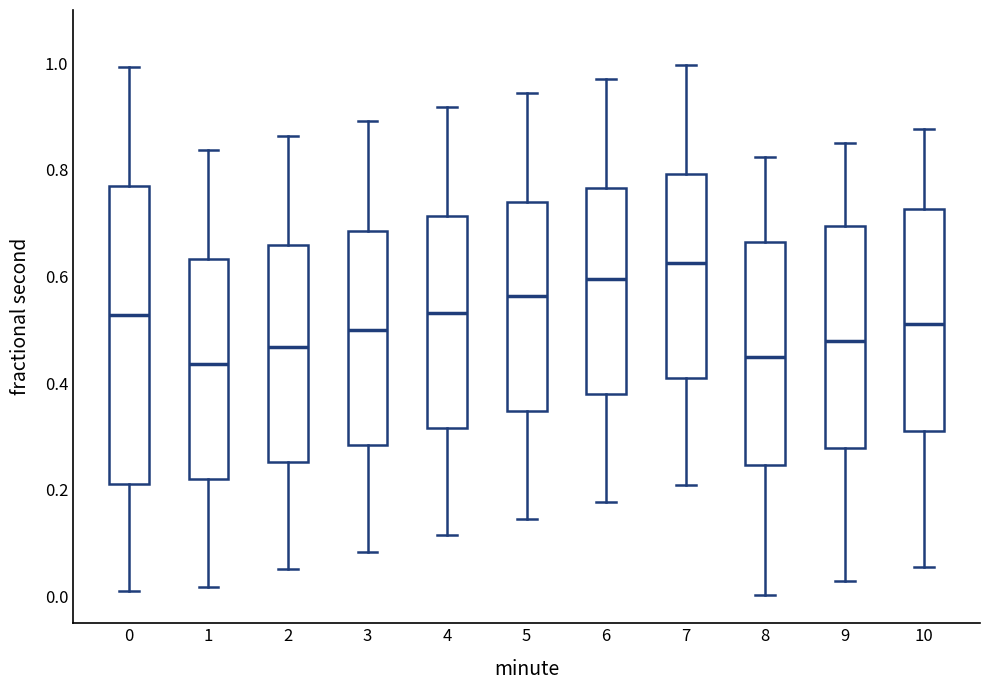

Reading left to right, read every box against the y-axis: the position of its median line, the range the box covers, and the ends of its whiskers. The values are not printed on the chart, so give them approximately, as read against the axis.

0: median 0.52, box 0.22 to 0.76, whiskers 0.02 to 1.00
1: median 0.44, box 0.22 to 0.64, whiskers 0.02 to 0.84
2: median 0.46, box 0.26 to 0.66, whiskers 0.06 to 0.86
3: median 0.50, box 0.28 to 0.68, whiskers 0.08 to 0.90
4: median 0.54, box 0.32 to 0.72, whiskers 0.12 to 0.92
5: median 0.56, box 0.34 to 0.74, whiskers 0.14 to 0.94
6: median 0.60, box 0.38 to 0.76, whiskers 0.18 to 0.98
7: median 0.62, box 0.42 to 0.80, whiskers 0.20 to 1.00
8: median 0.44, box 0.24 to 0.66, whiskers 0.00 to 0.82
9: median 0.48, box 0.28 to 0.70, whiskers 0.02 to 0.86
10: median 0.52, box 0.32 to 0.72, whiskers 0.06 to 0.88